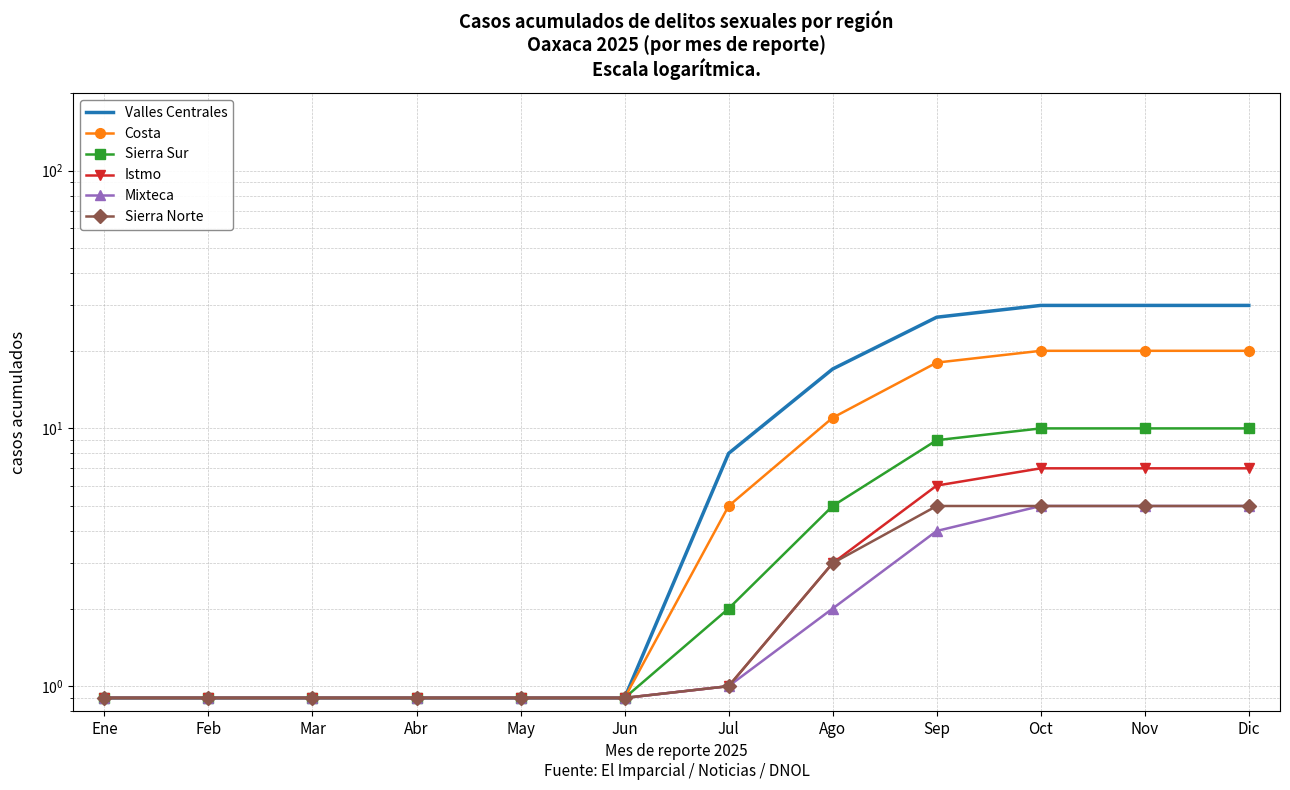

What is the label of the 7th point from the right?

Jun